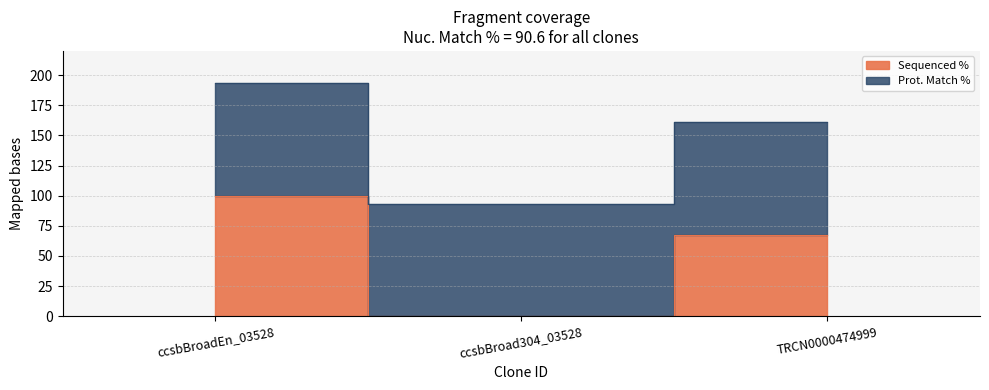

Reading left to right, transcribe all the data shown in this chart.

ccsbBroadEn_03528=100.0	ccsbBroad304_03528=0.0	TRCN0000474999=67.5